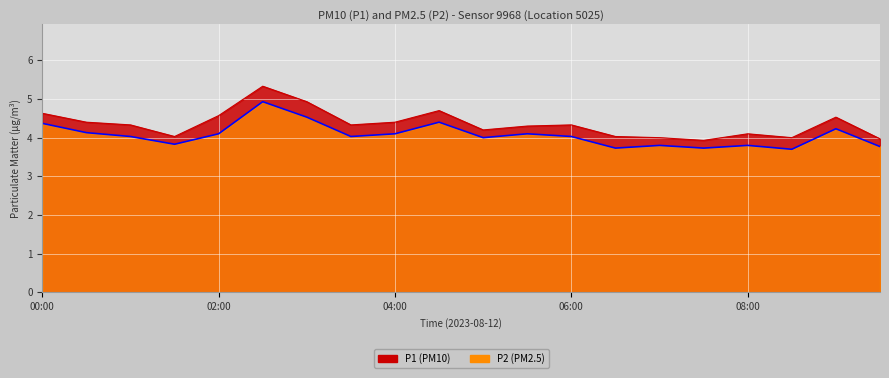

What is the value of the P1 point at the 12th from the left?

4.3